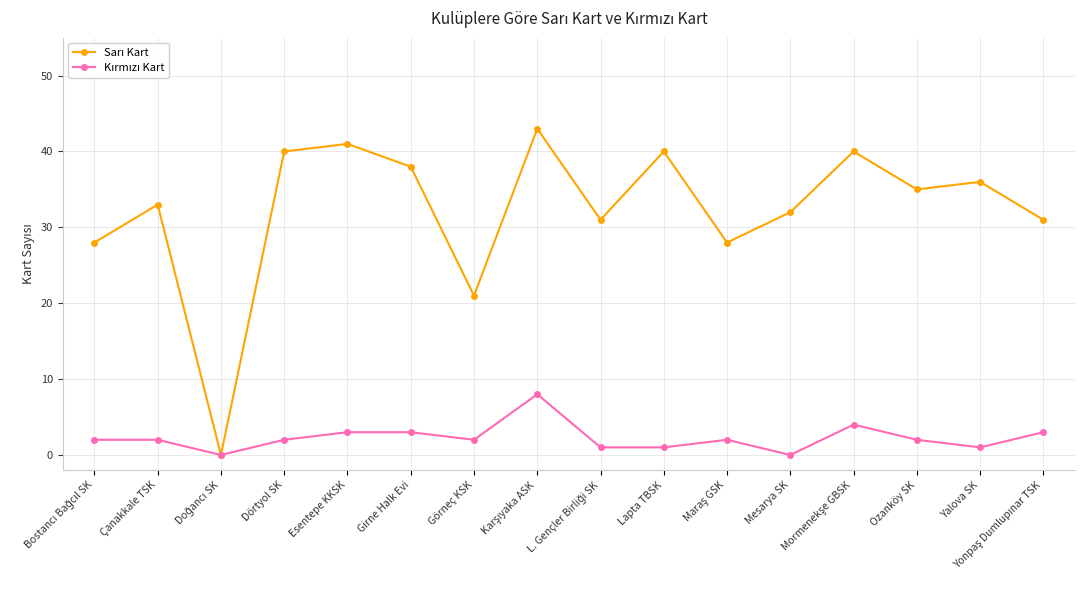

What is the spread (max minus min) of values at Çanakkale TSK?

31